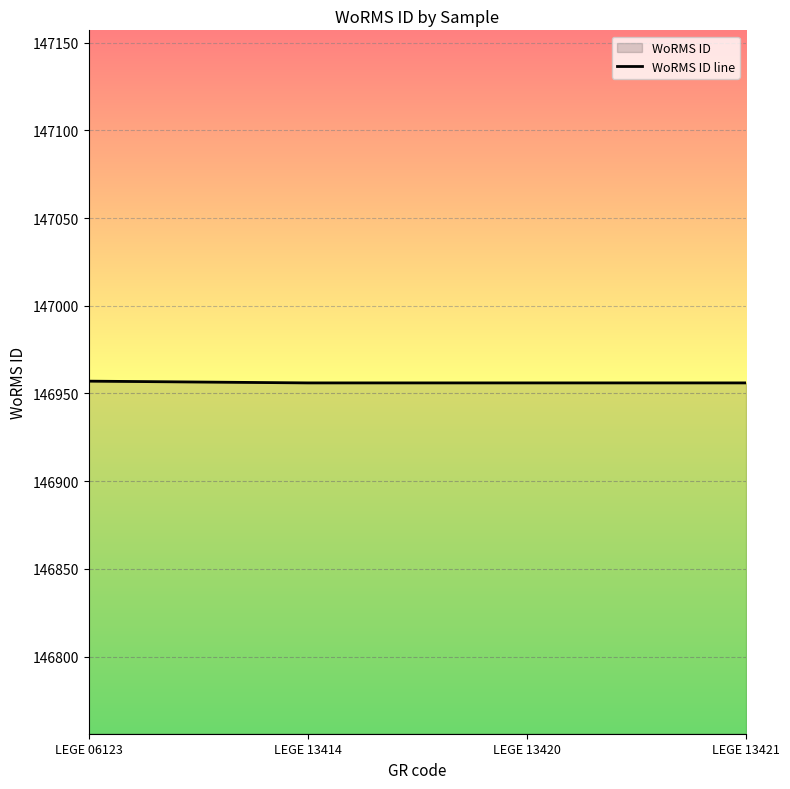

Is it true that the value at LEGE 13414 is 198339?

False